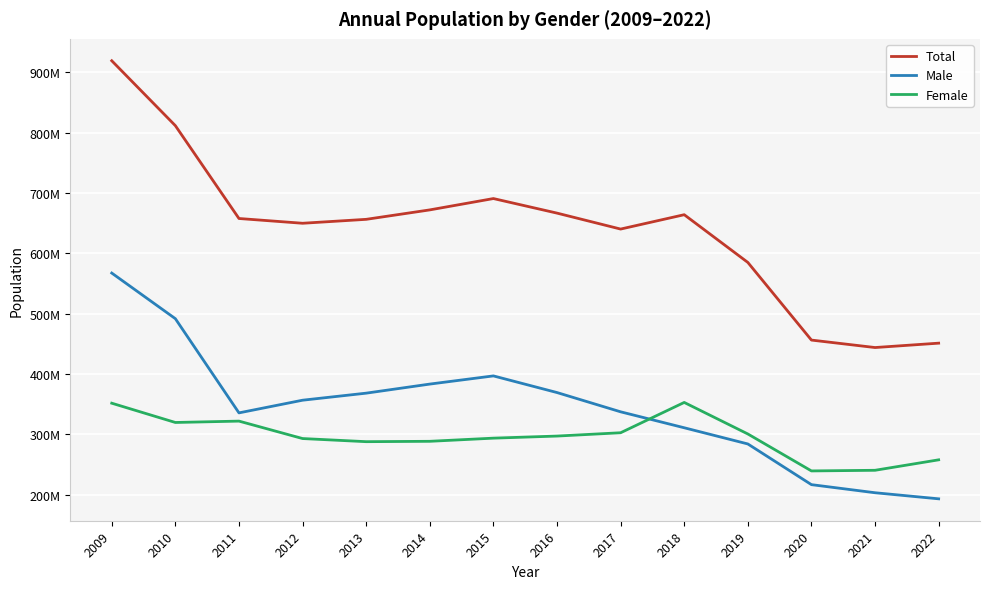

List the labels in order of Female value, smallest first.

2020, 2021, 2022, 2013, 2014, 2012, 2015, 2016, 2019, 2017, 2010, 2011, 2009, 2018